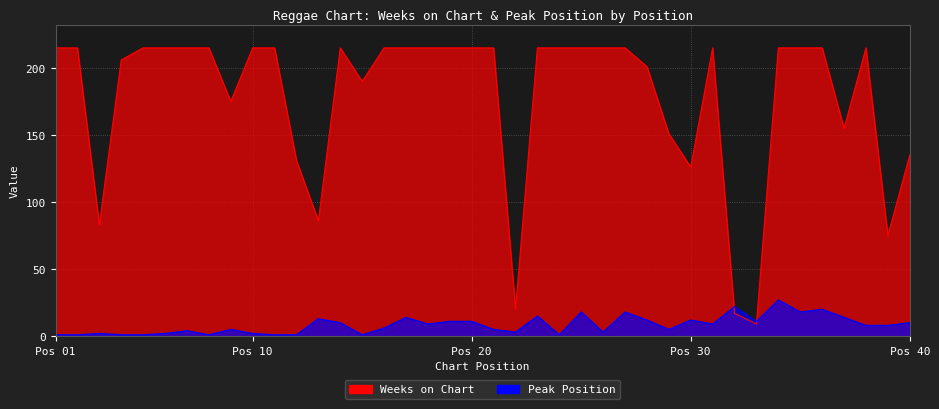

True or false: Weeks on Chart and Peak Position intersect in this chart.

True